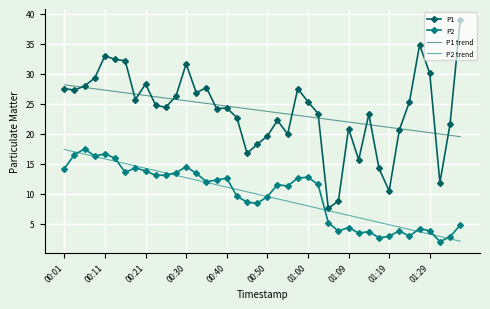

What is the lowest value of the P2 trend series?

2.1